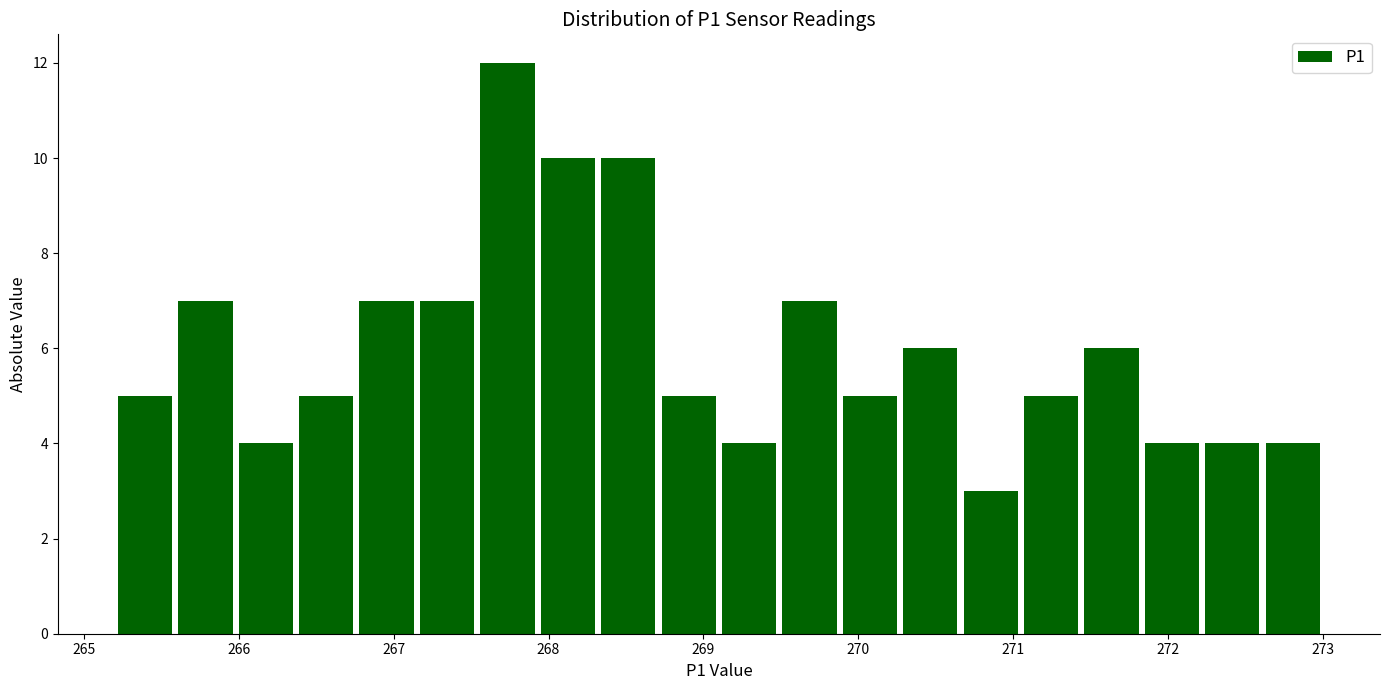

Around what value on the x-axis is the tallest bar? Give the approximate position of its centre, as read against the axis.

267.7